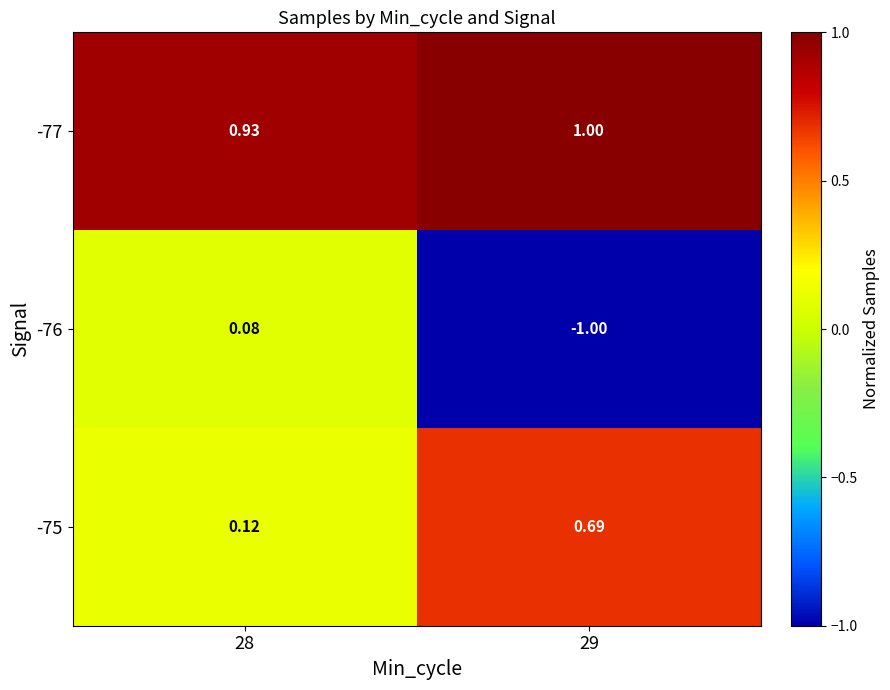

Is the value of -77 at 28 greater than the value of -76 at 29?

Yes